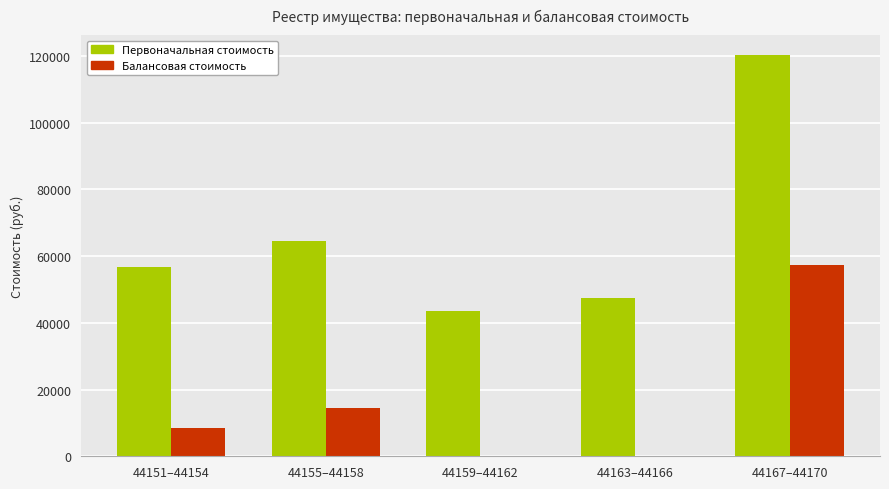

Which category has the highest value across all series?

44167–44170